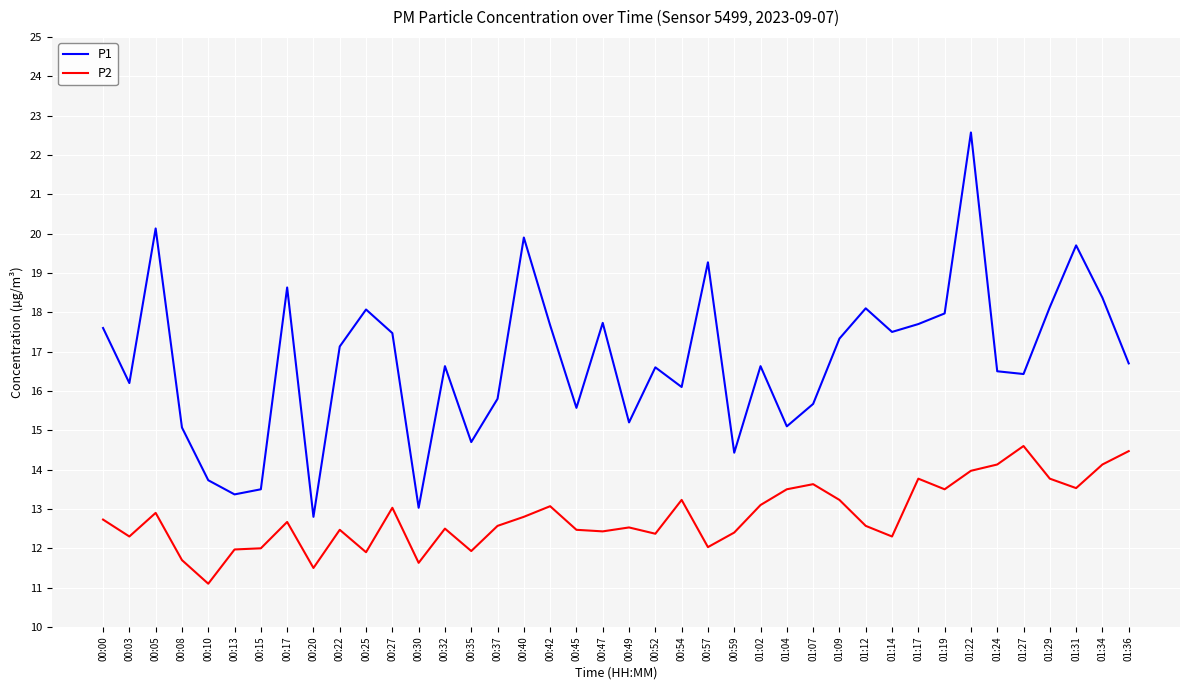

Which series has the largest total across all categories?

P1